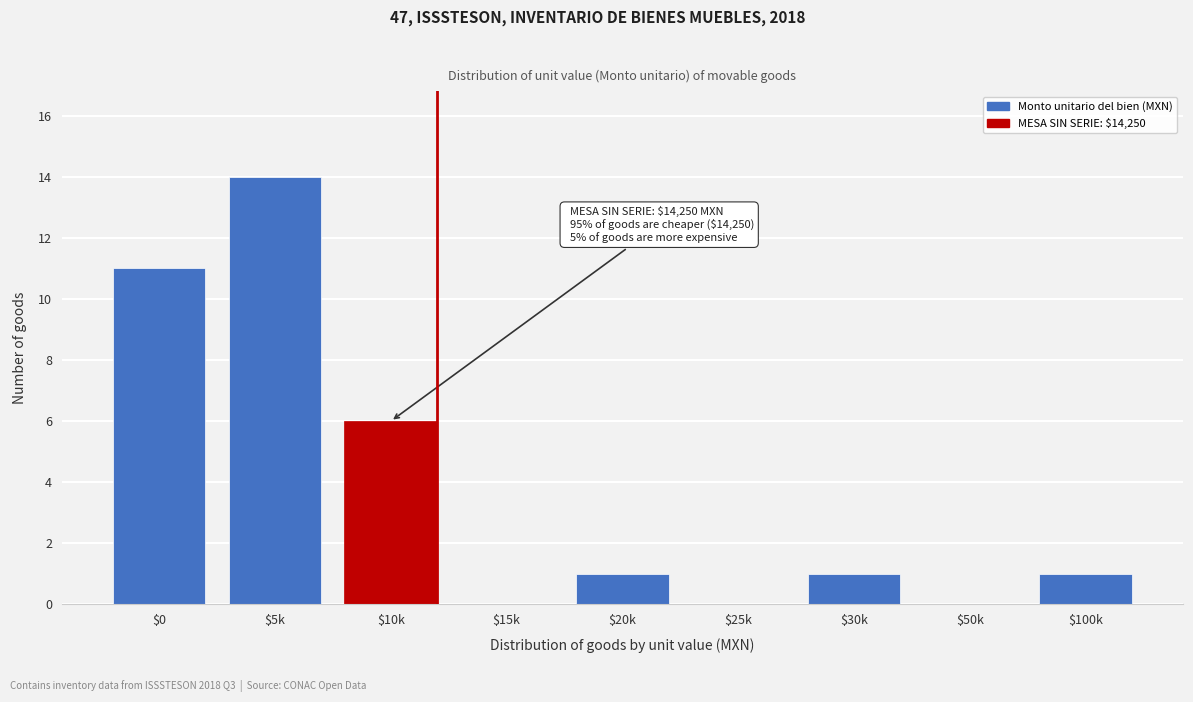

The chart shows a value of 0 at $15k. True or false?

True